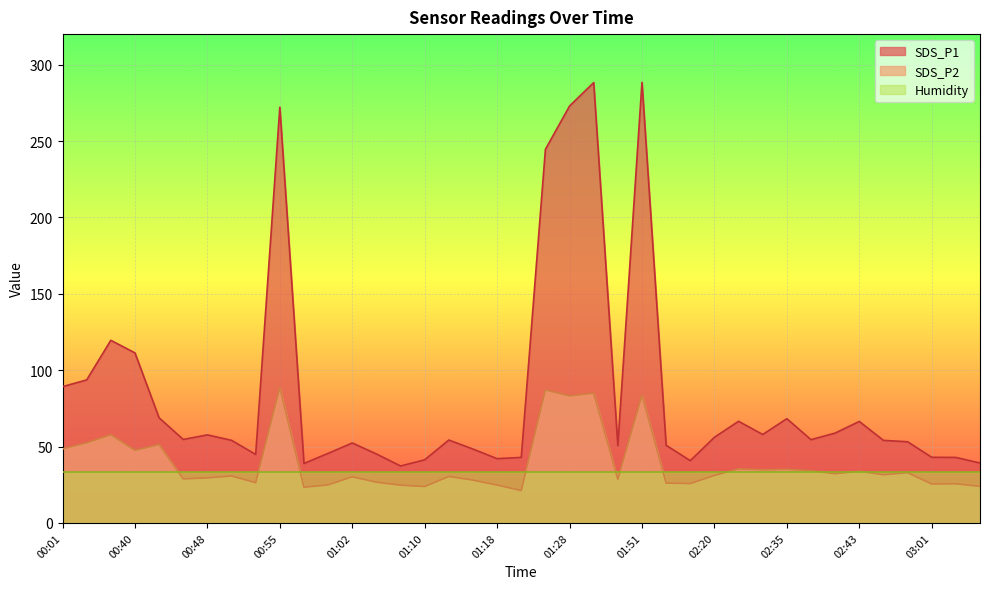

How many series are shown in this chart?

3